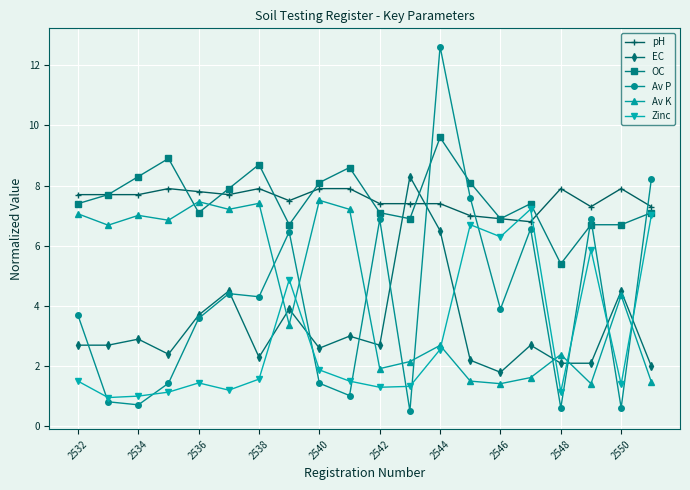

What is the maximum value for Av P?

12.6